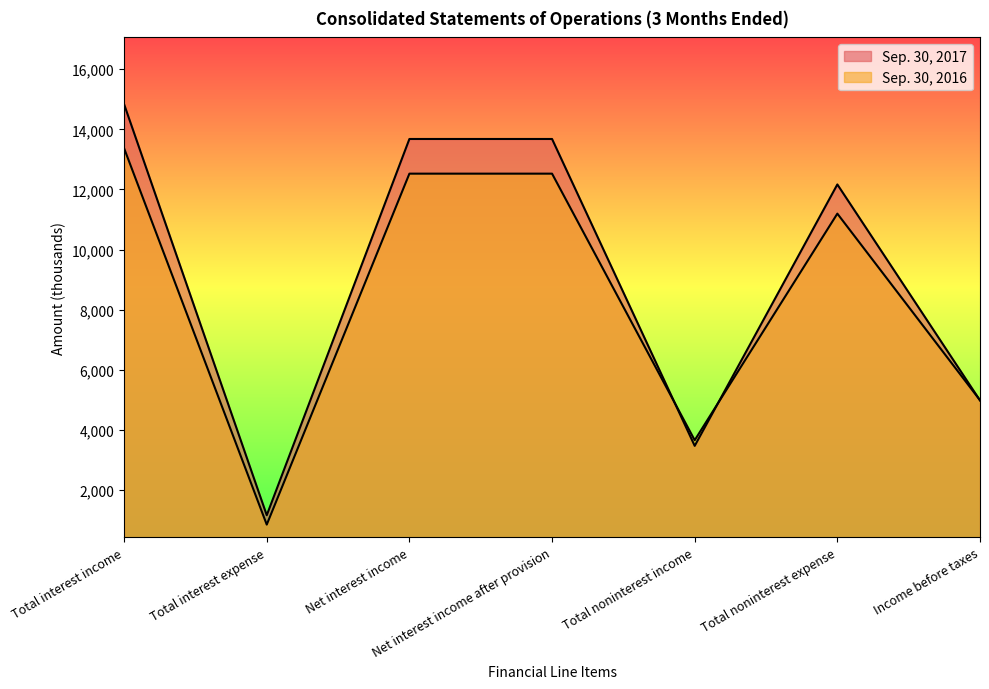

What is the sum of all Sep. 30, 2016 values?

59098